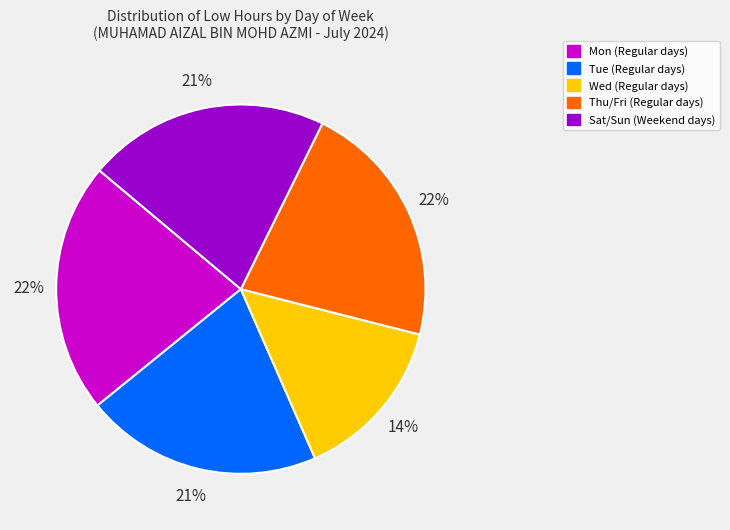

What percentage is the Tue (Regular days) slice, to the nearest percent?

21%